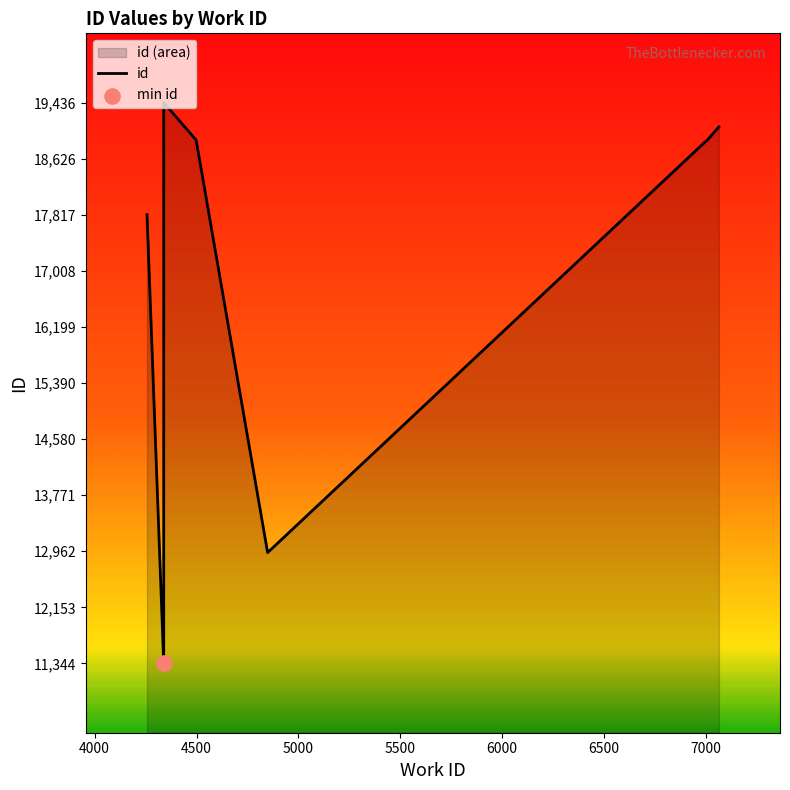

What is the ratio of the value at 7000 to the value at 6500?

1.0